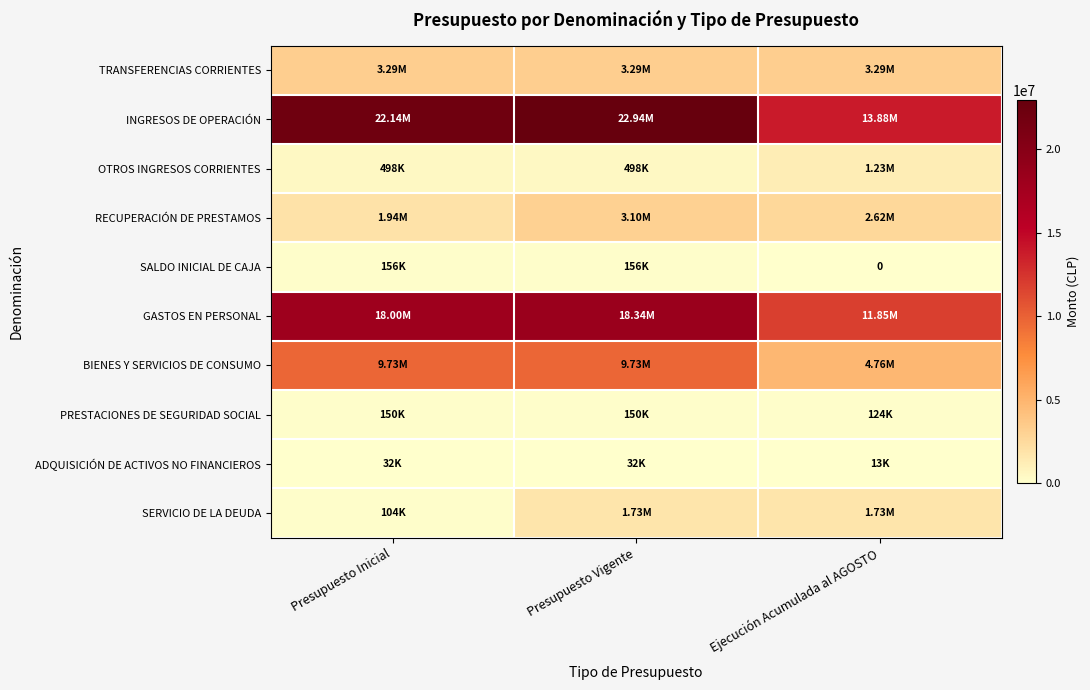

What is the difference between the maximum and minimum values in the SALDO INICIAL DE CAJA series?

155700